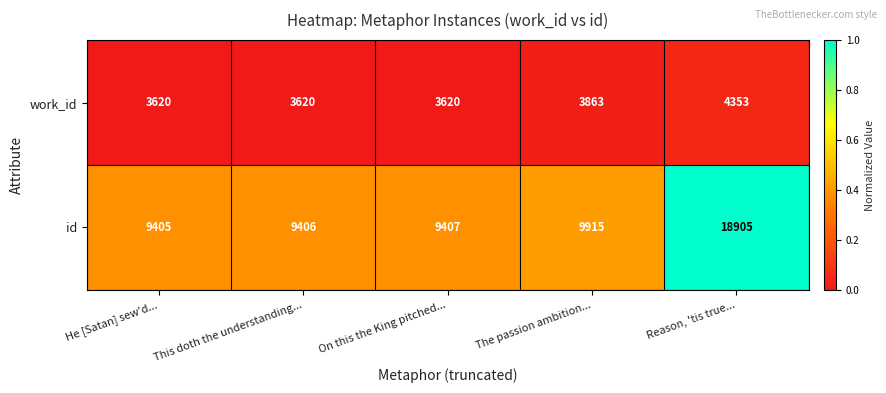

What is the total value across all series at The passion ambition...?

13778